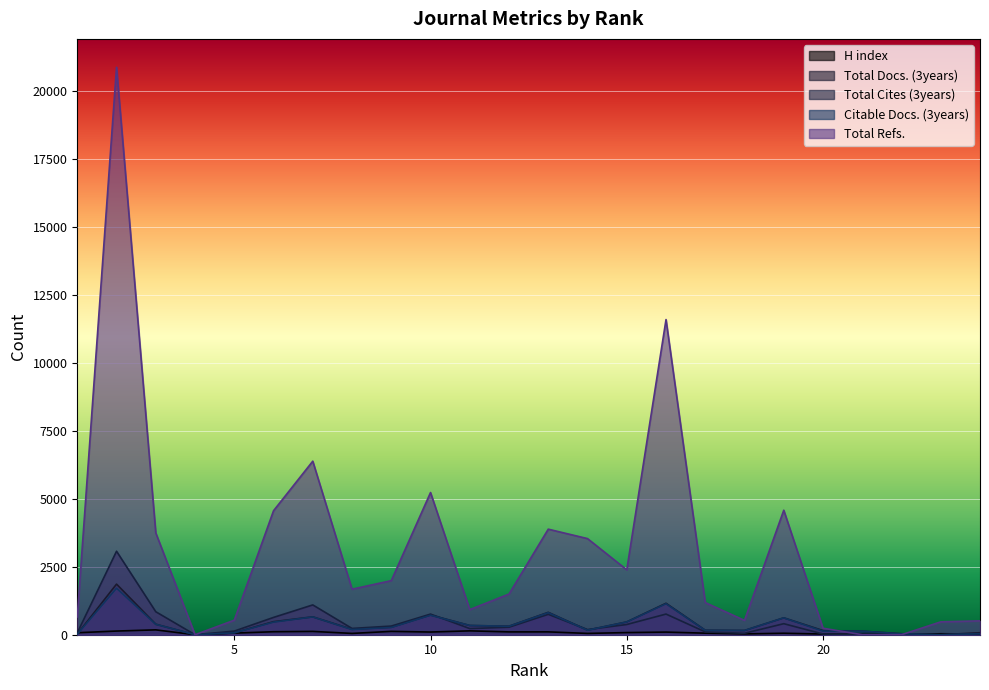

How many positive values does the H index series have?

23